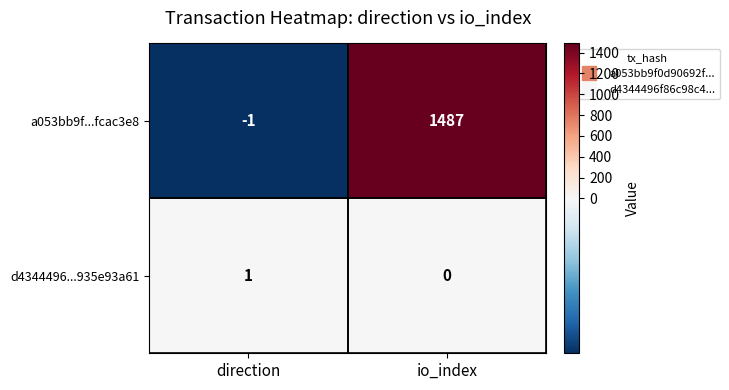

What is the smallest value displayed?

-1